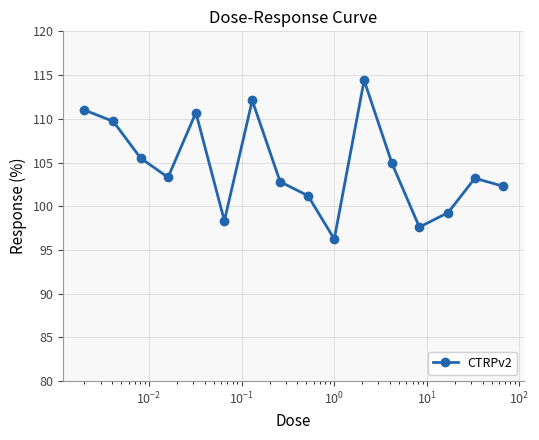

What is the value of the 2nd point from the left?

109.7